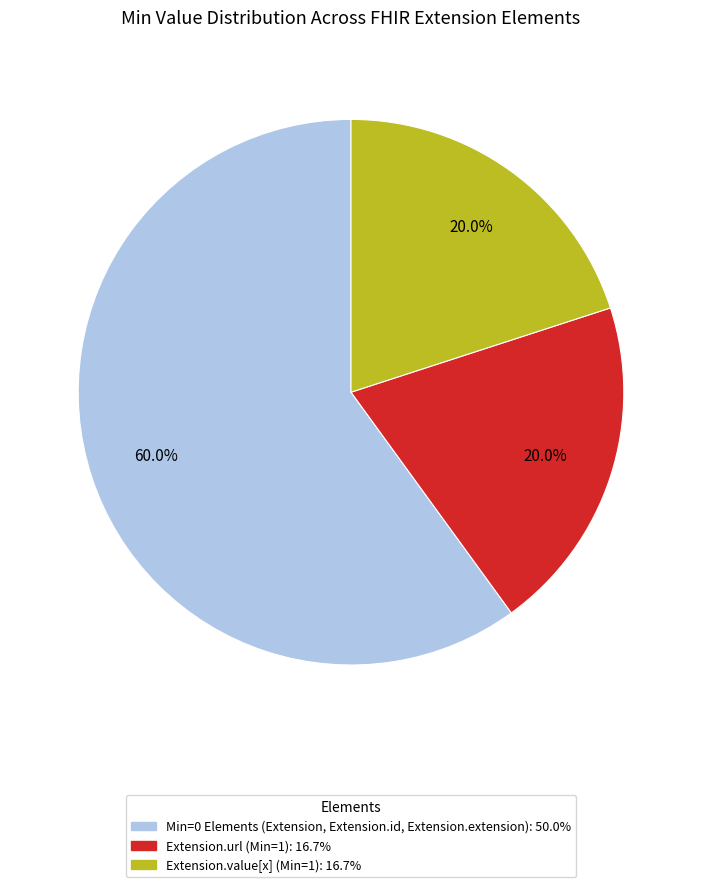

Does any single category account for the majority?

Yes